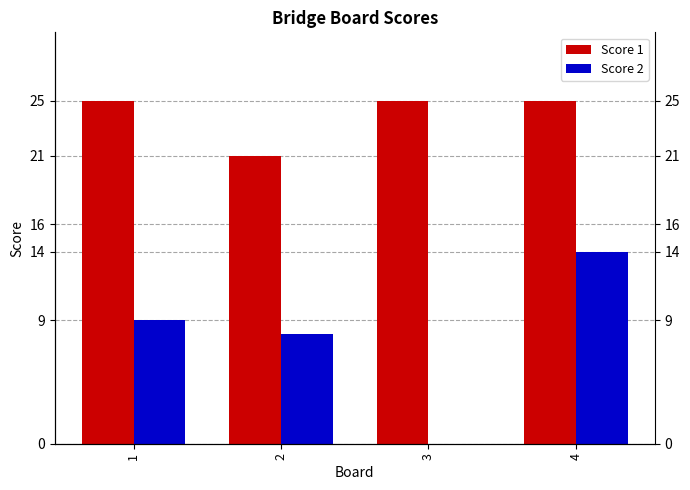

What are all the series names shown in the legend?

Score 1, Score 2